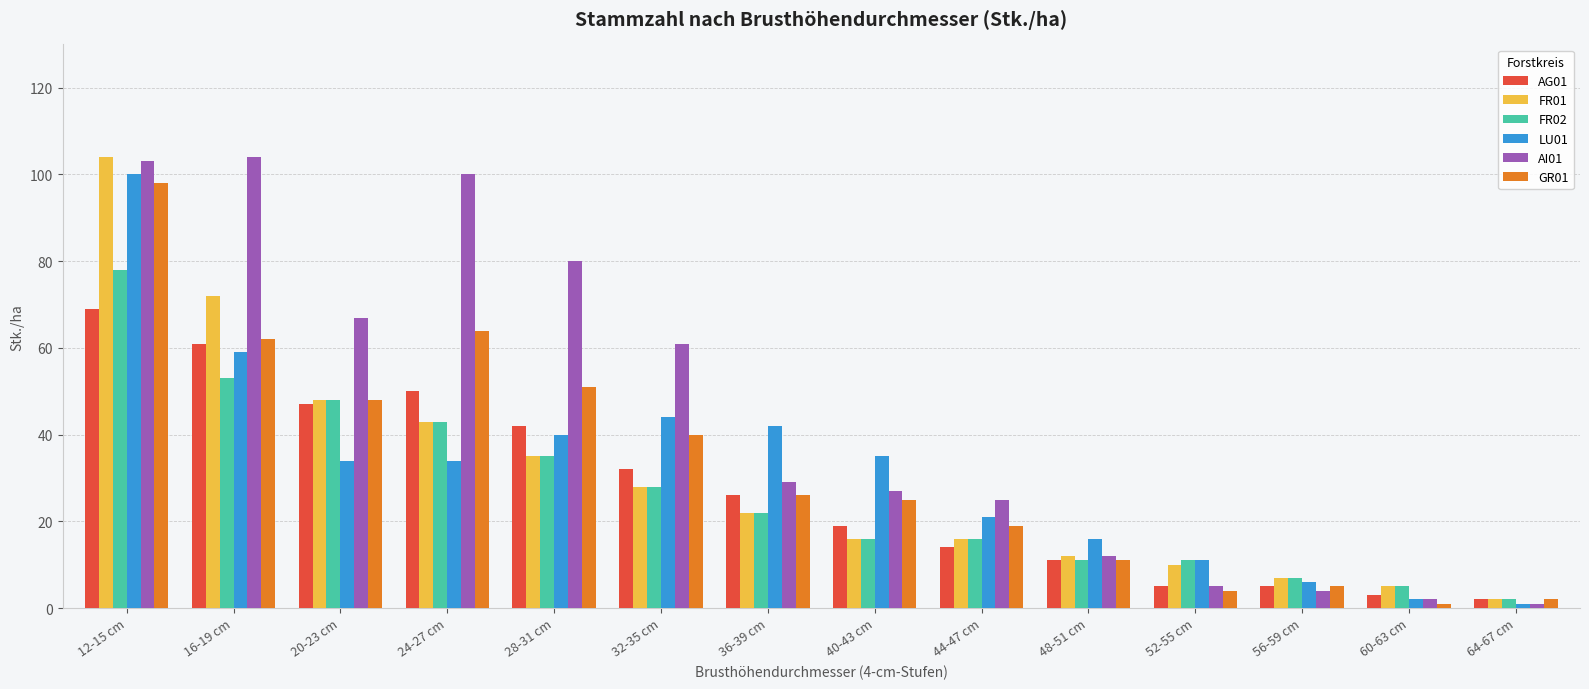

Is the value of LU01 at 44-47 cm greater than the value of AG01 at 12-15 cm?

No